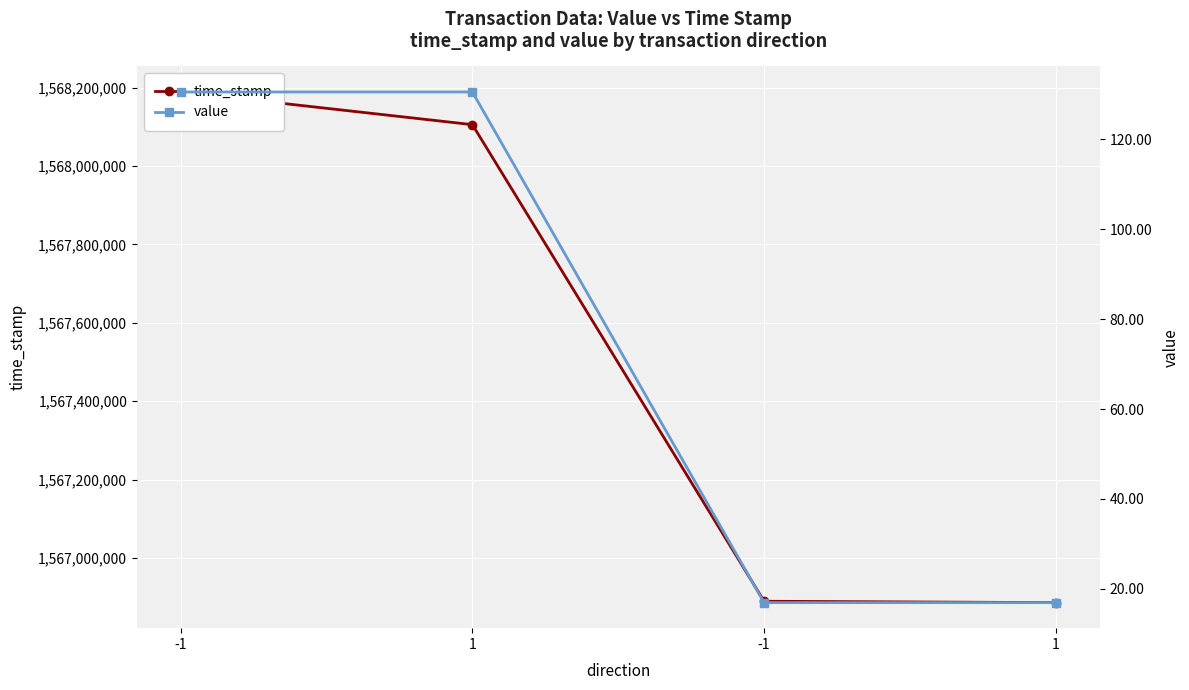

True or false: time_stamp has a value of 1566885737.0 at 1.

True